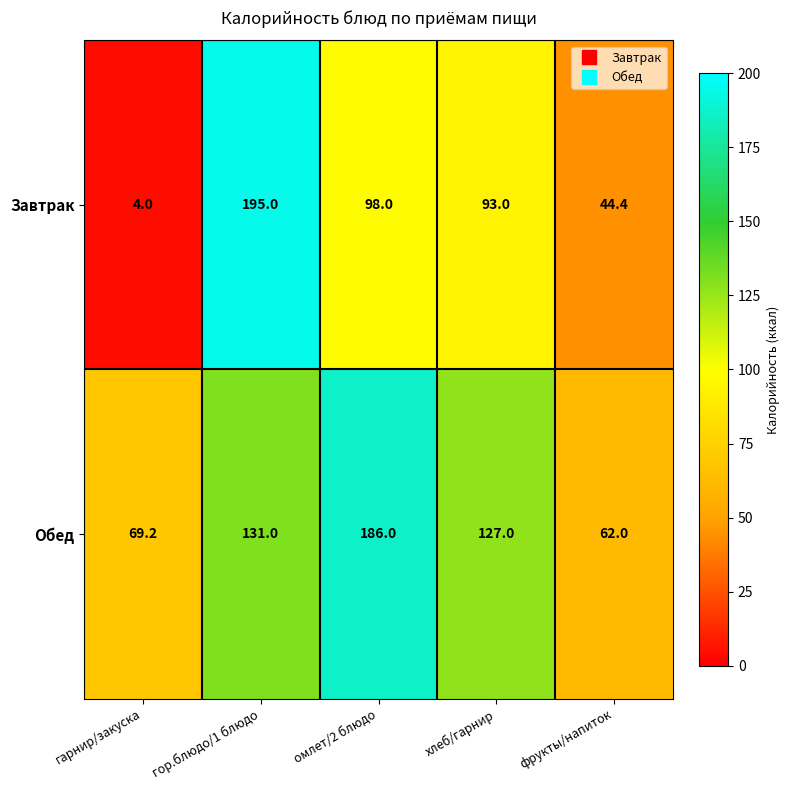

What is the sum of all Обед values?

575.2